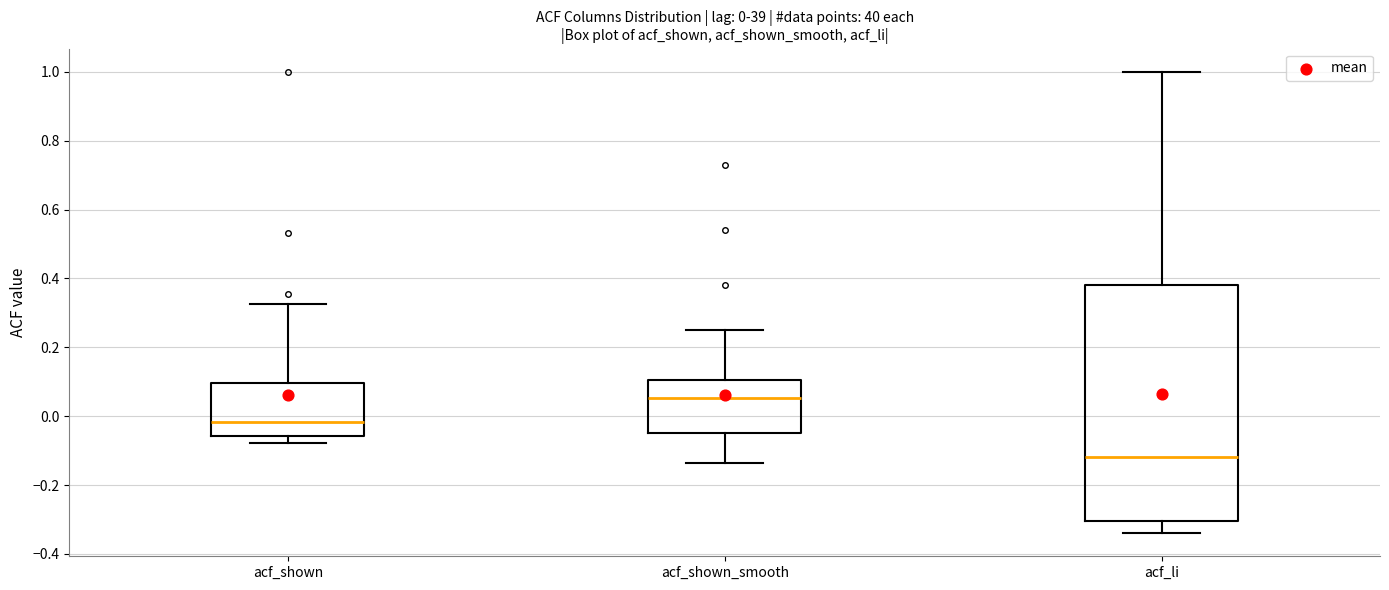

Which box has the highest median line?

acf_shown_smooth